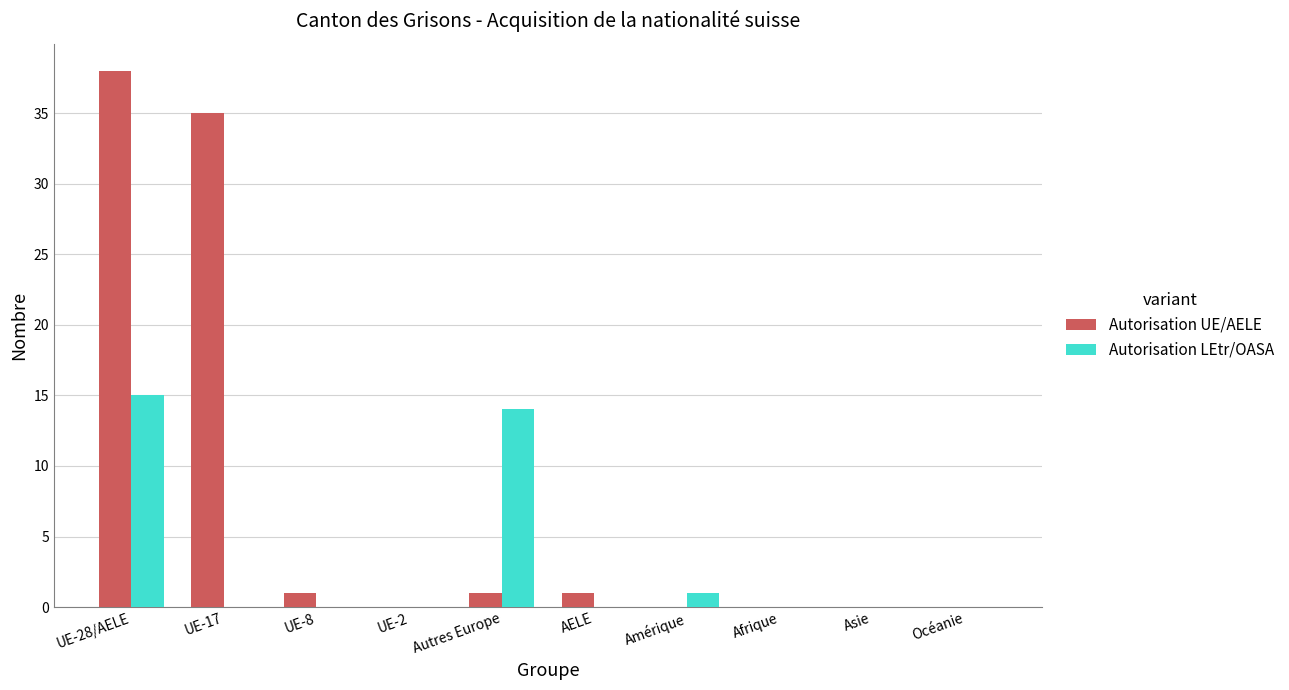

What is the sum of the Autorisation LEtr/OASA values at UE-17 and UE-28/AELE?

15